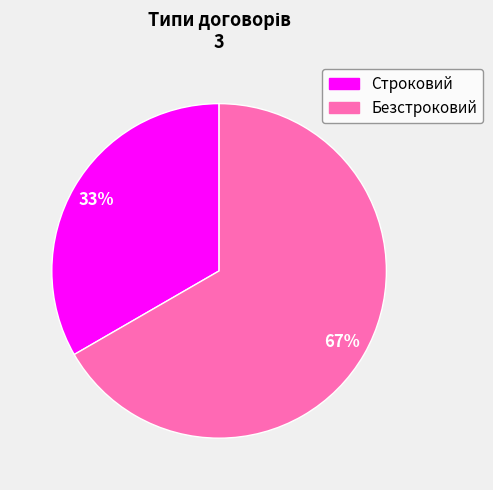

Which slice is the smallest?

Строковий